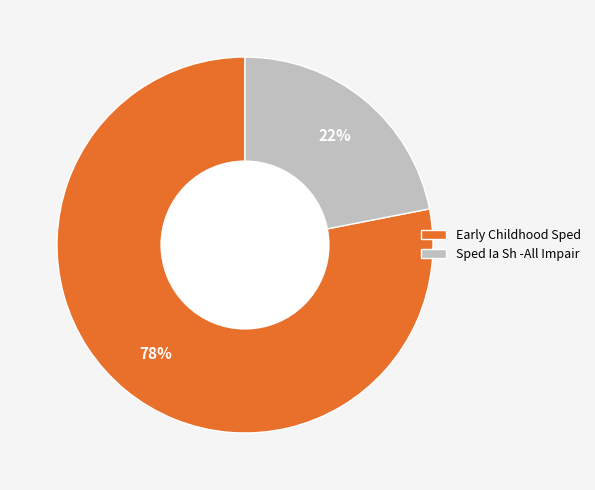

Which slice is the smallest?

Sped Ia Sh -All Impair